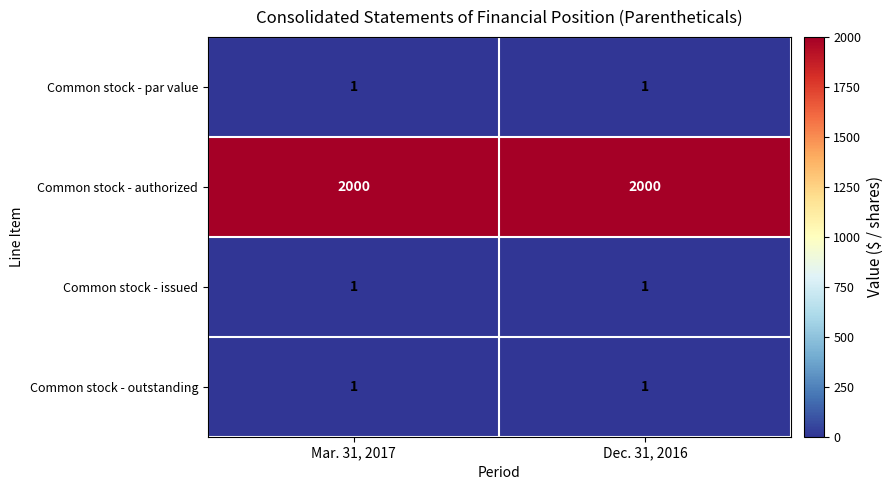

True or false: Common stock - outstanding has a value of 0 at Dec. 31, 2016.

False